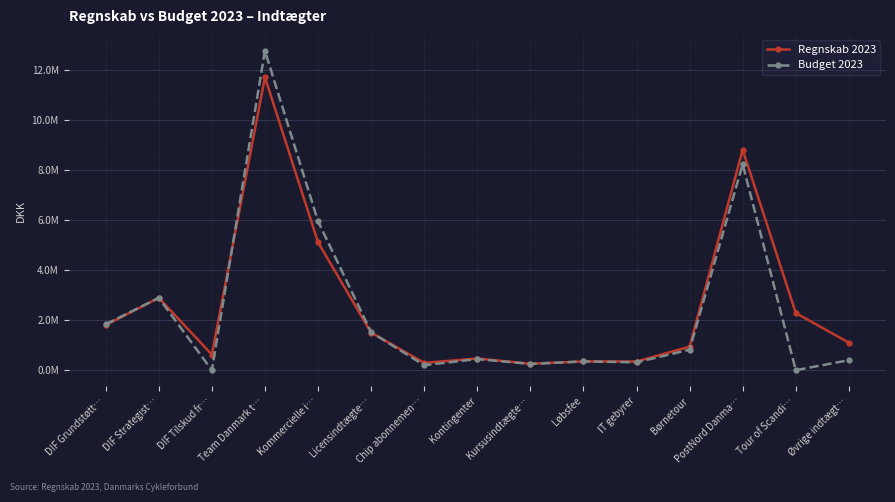

Which series has the widest spread of values?

Budget 2023